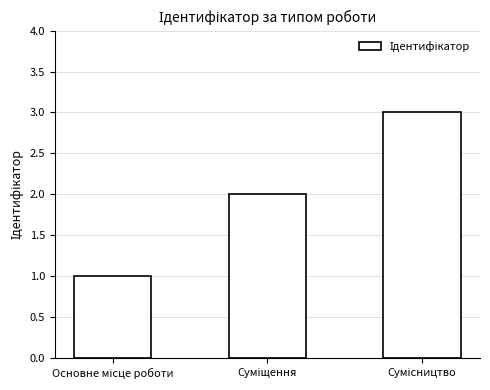

What is the greatest value displayed?

3